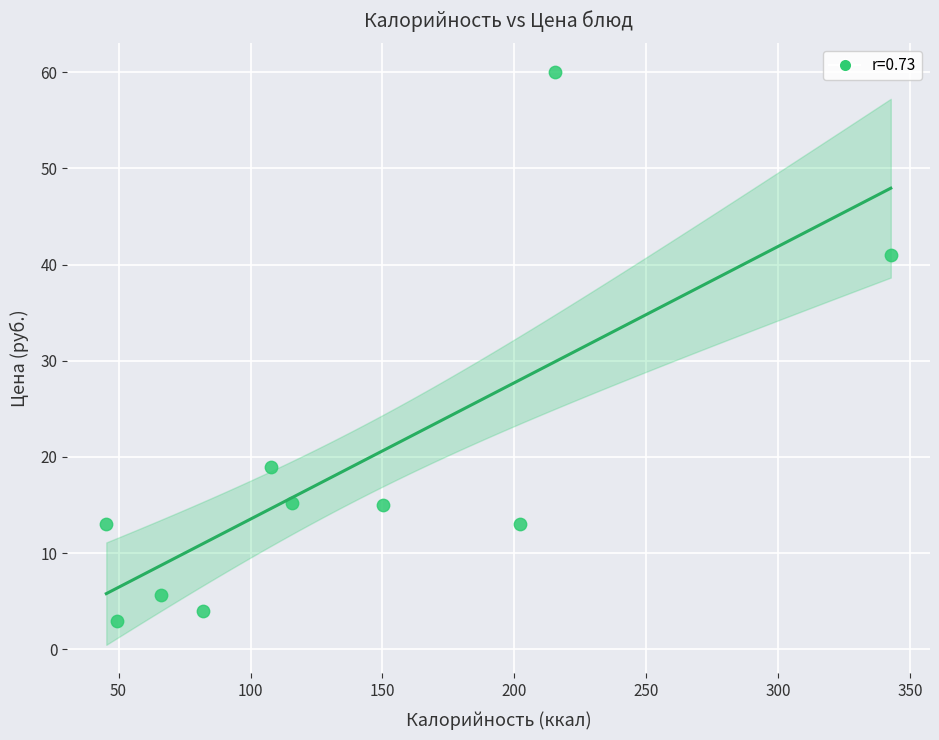

What Y value in the scatter plot is closest to 31?

41.0